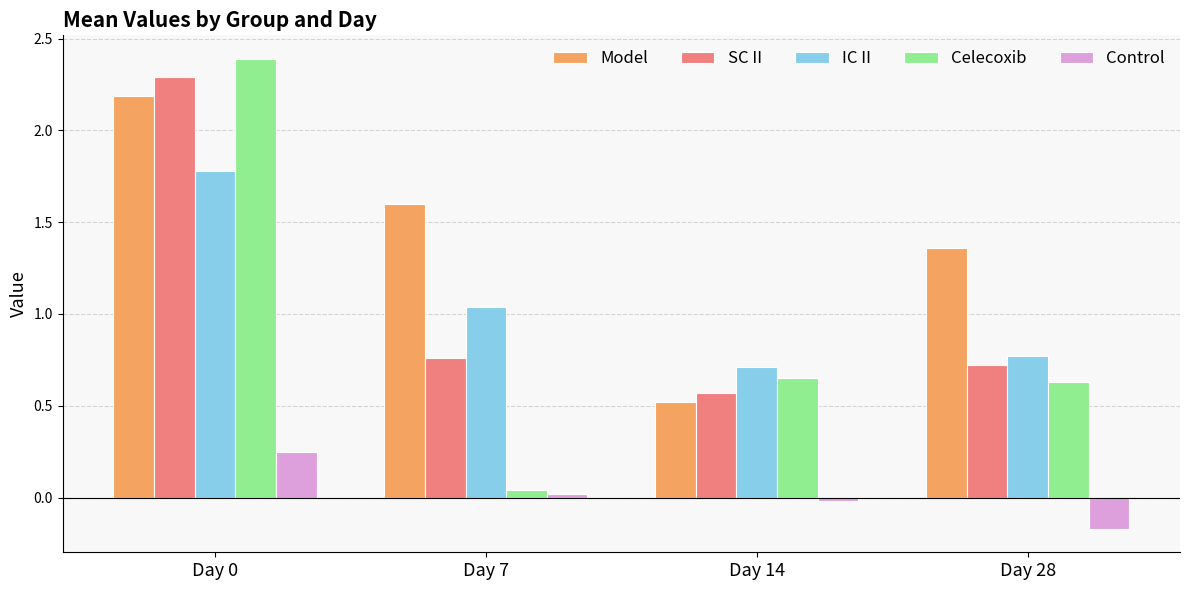

What is the difference between the Control values at Day 28 and Day 0?

0.4